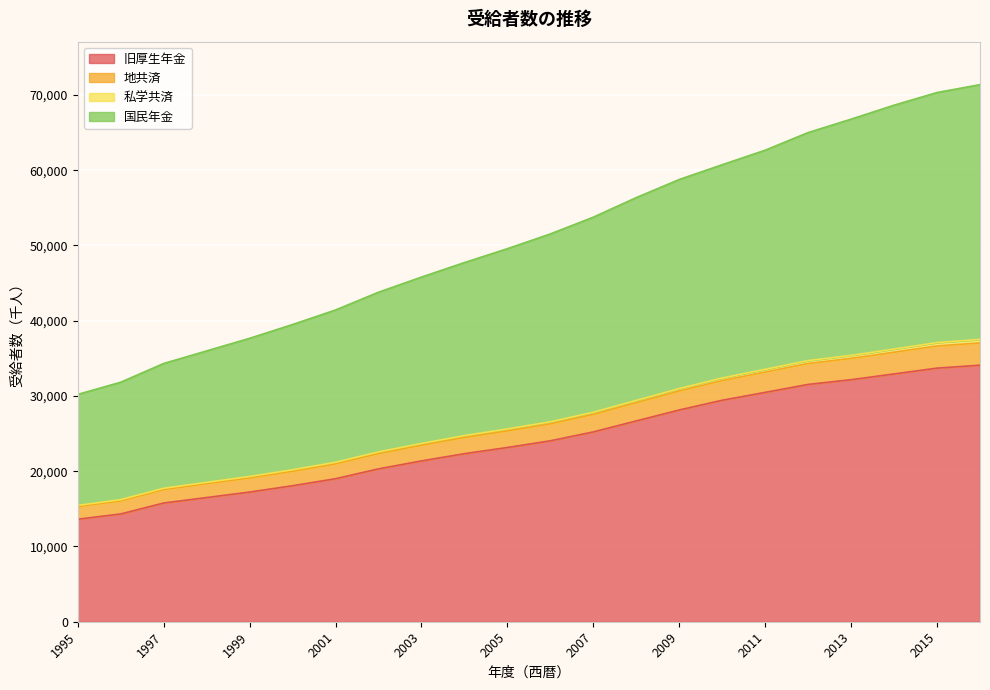

How many lines are shown in the chart?

4